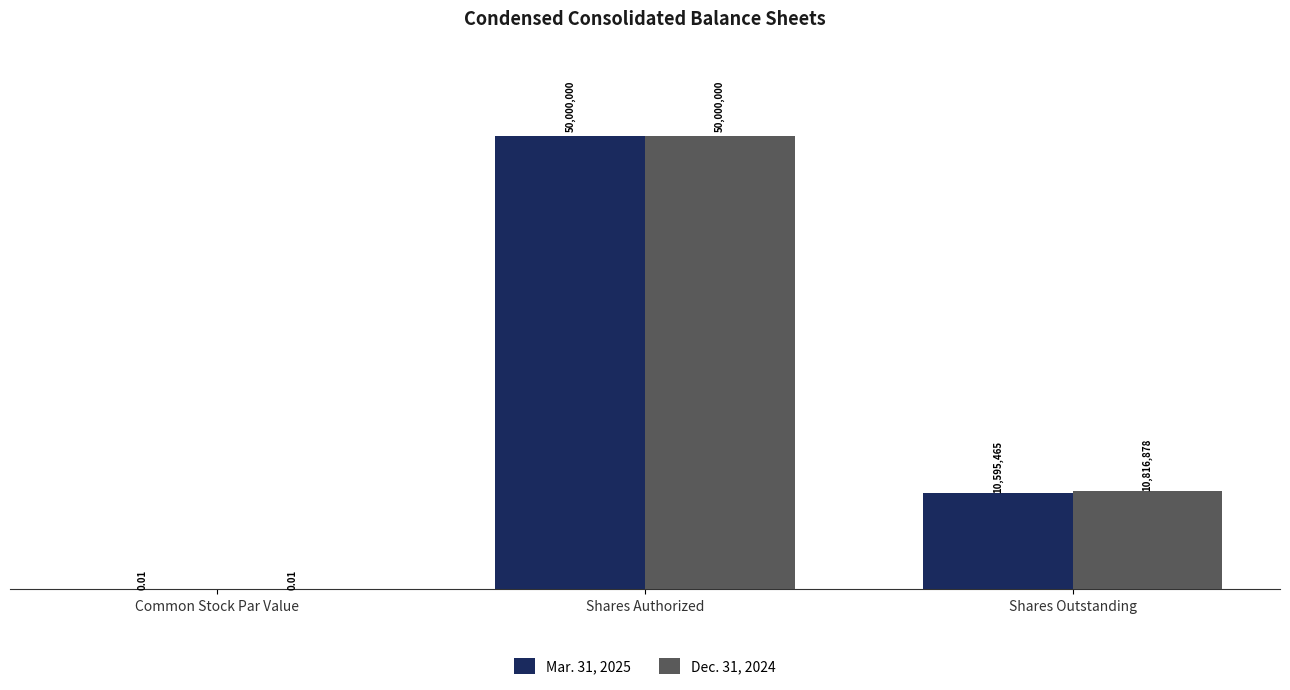

What are all the series names shown in the legend?

Mar. 31, 2025, Dec. 31, 2024